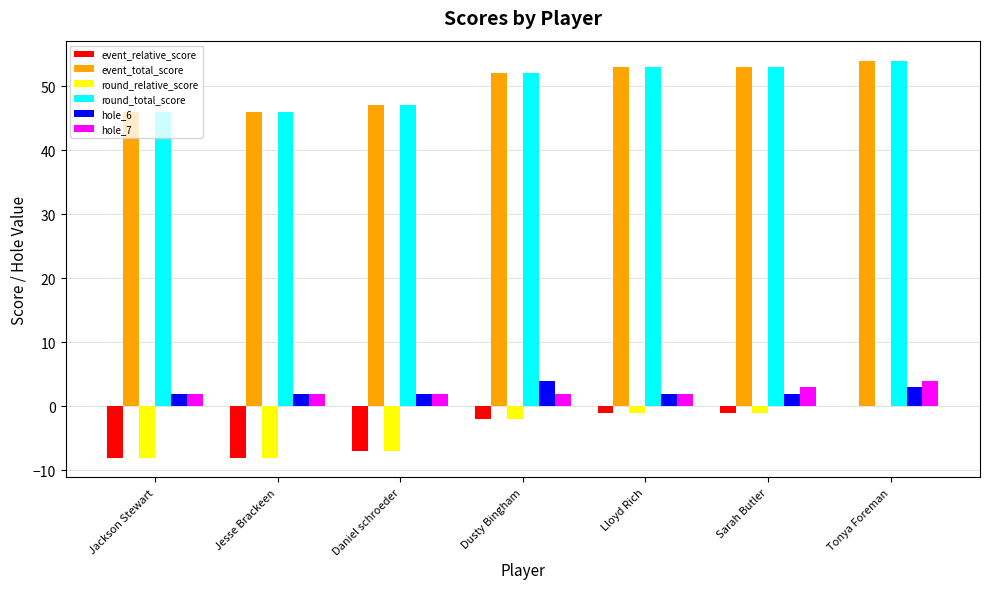

What is the average value of the event_total_score series?

50